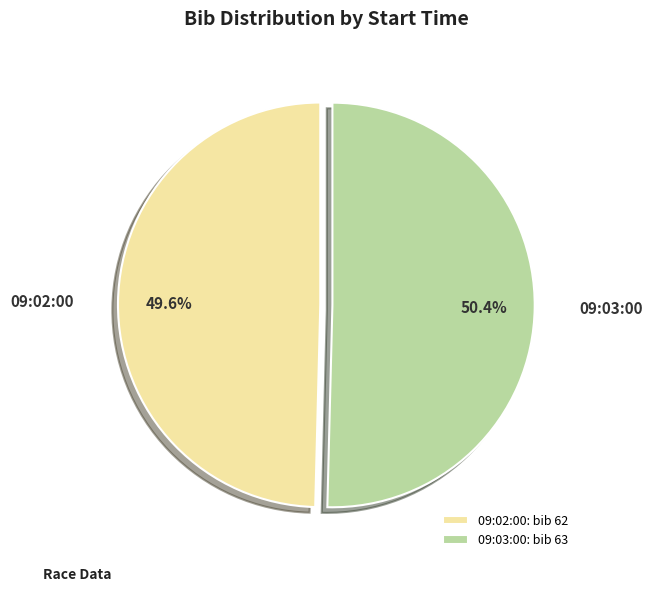

To the nearest percent, what portion does 09:02:00 represent?

50%